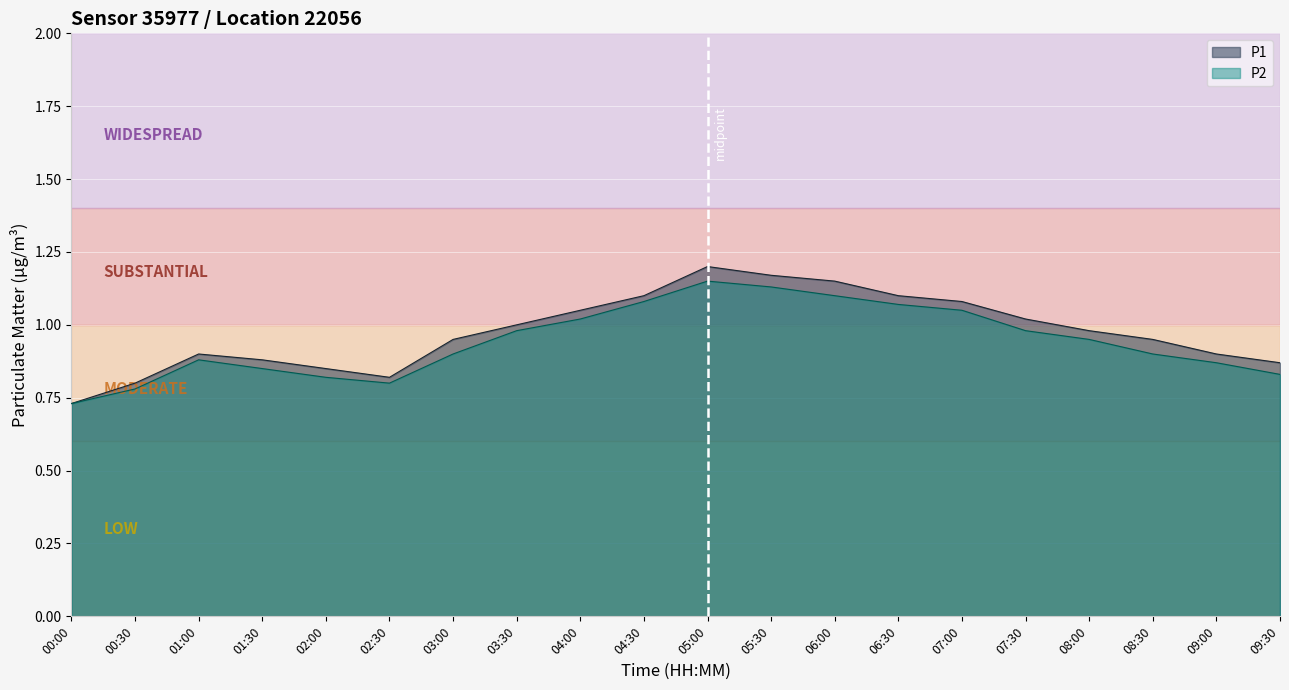

What is the value of the P1 point at the 16th from the left?

1.0